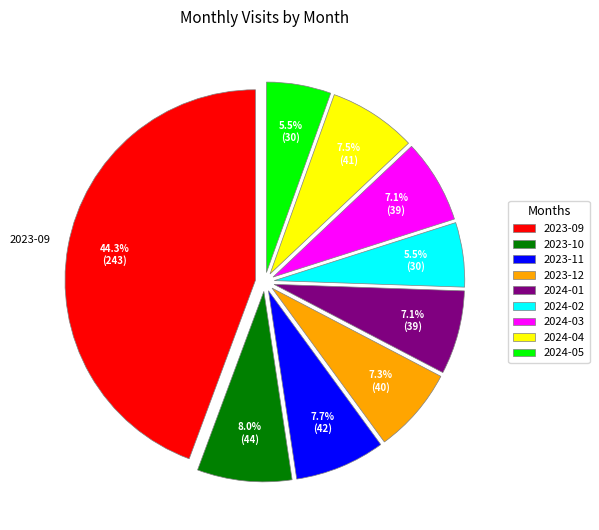

Between 2024-04 and 2024-05, which is larger?

2024-04